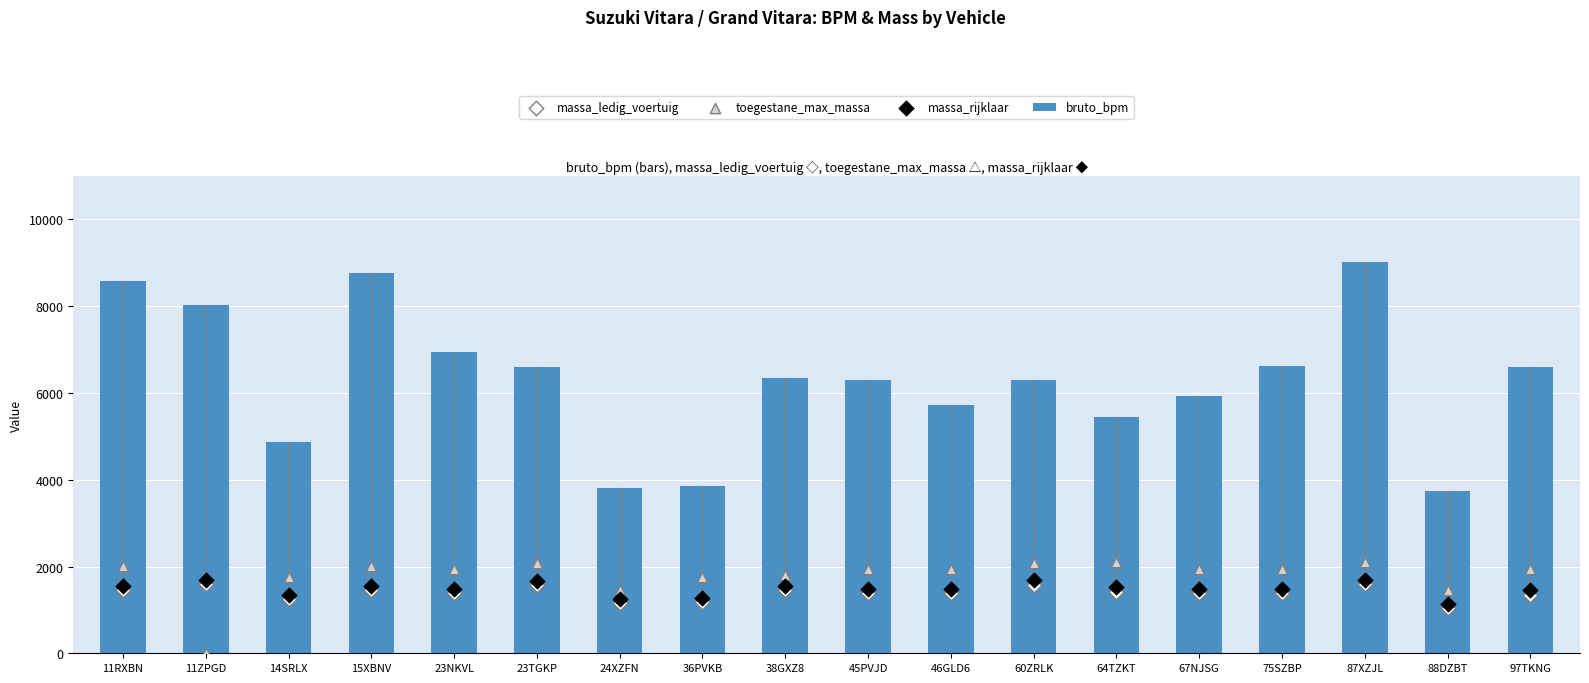

At which category is the sum across all series the highest?

87XZJL